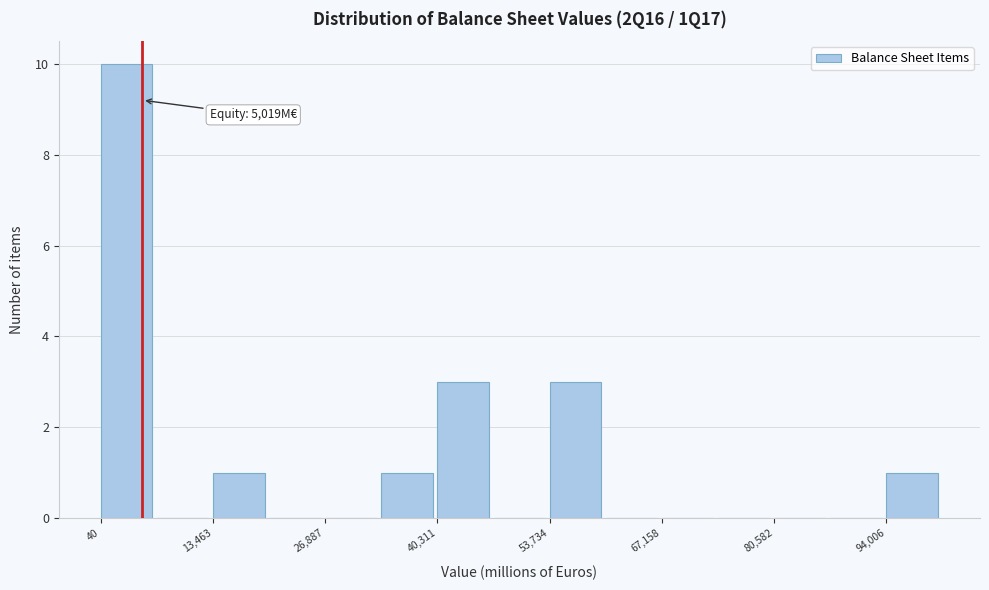

Read against the x-axis, roughly where is the centre of the tallest bar?

4000